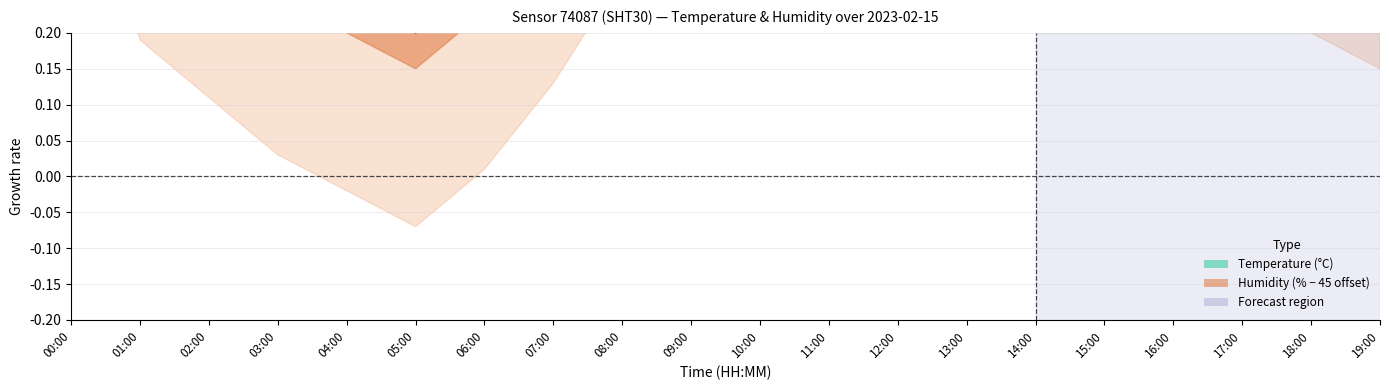

Rank the series at 19:00 from highest to lowest value.

humidity_upper, humidity, humidity_lower, temperature_upper, temperature, temperature_lower